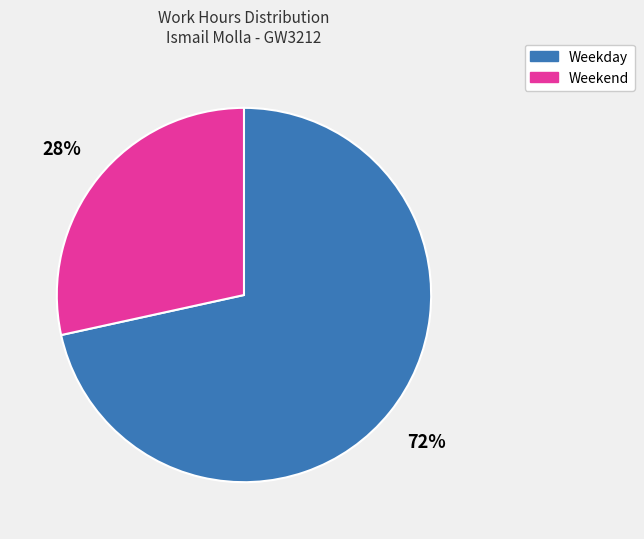

To the nearest percent, what is the average slice percentage?

50%